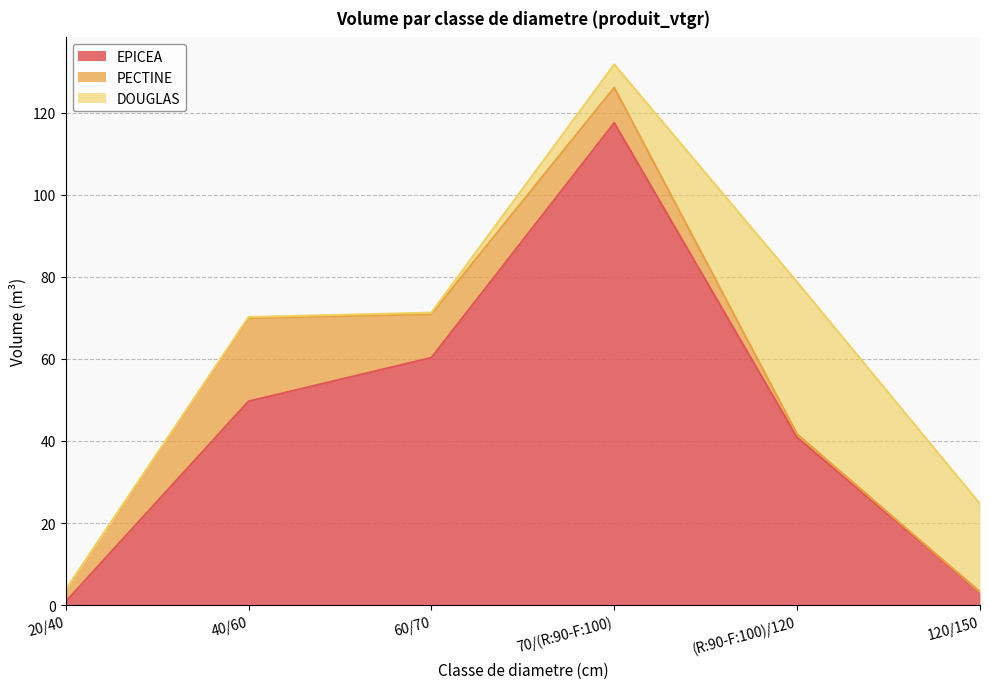

What is the total value across all series at 20/40?

3.7